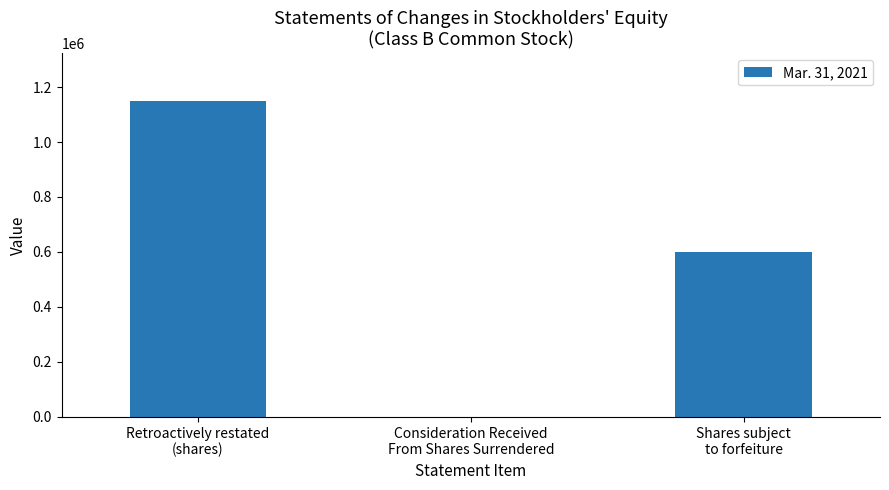

What is the maximum value shown in the chart?

1150000